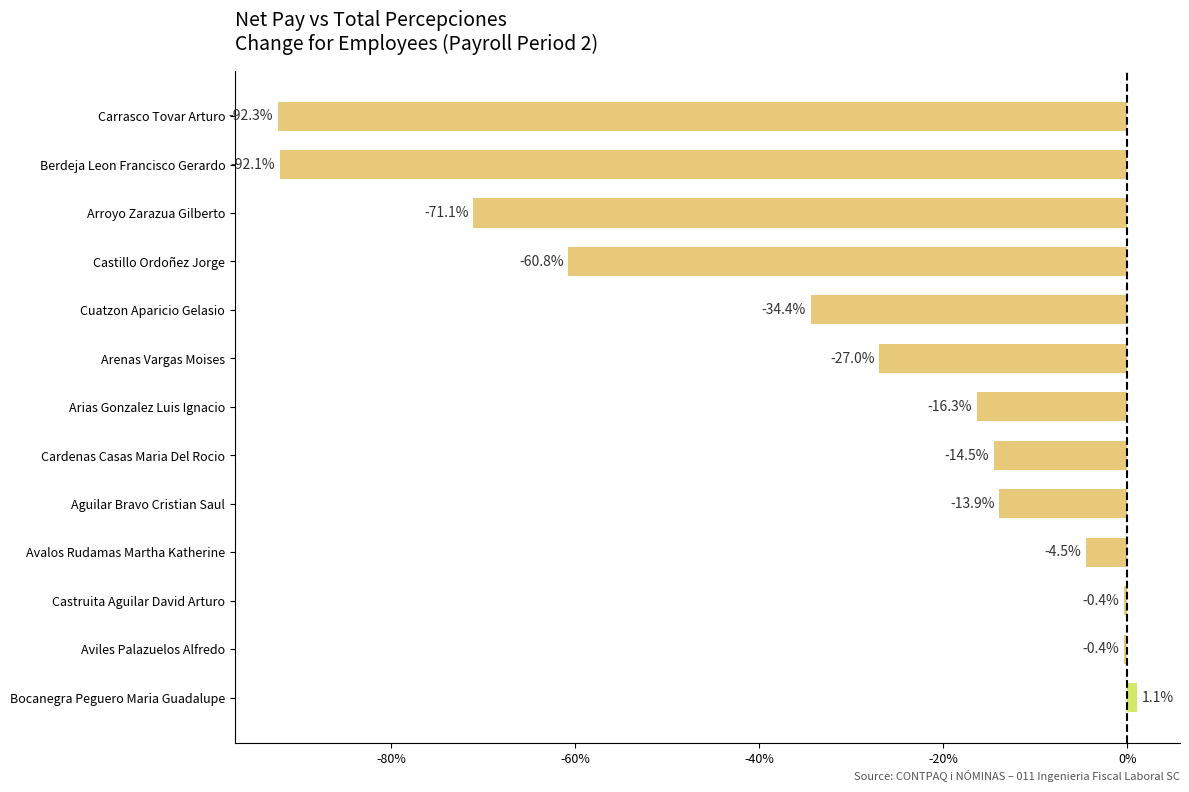

Reading bottom to top, list all the values displayed in this chart.

Bocanegra Peguero Maria Guadalupe=1.1	Aviles Palazuelos Alfredo=-0.4	Castruita Aguilar David Arturo=-0.4	Avalos Rudamas Martha Katherine=-4.5	Aguilar Bravo Cristian Saul=-13.9	Cardenas Casas Maria Del Rocio=-14.5	Arias Gonzalez Luis Ignacio=-16.3	Arenas Vargas Moises=-27.0	Cuatzon Aparicio Gelasio=-34.4	Castillo Ordoñez Jorge=-60.8	Arroyo Zarazua Gilberto=-71.1	Berdeja Leon Francisco Gerardo=-92.1	Carrasco Tovar Arturo=-92.3